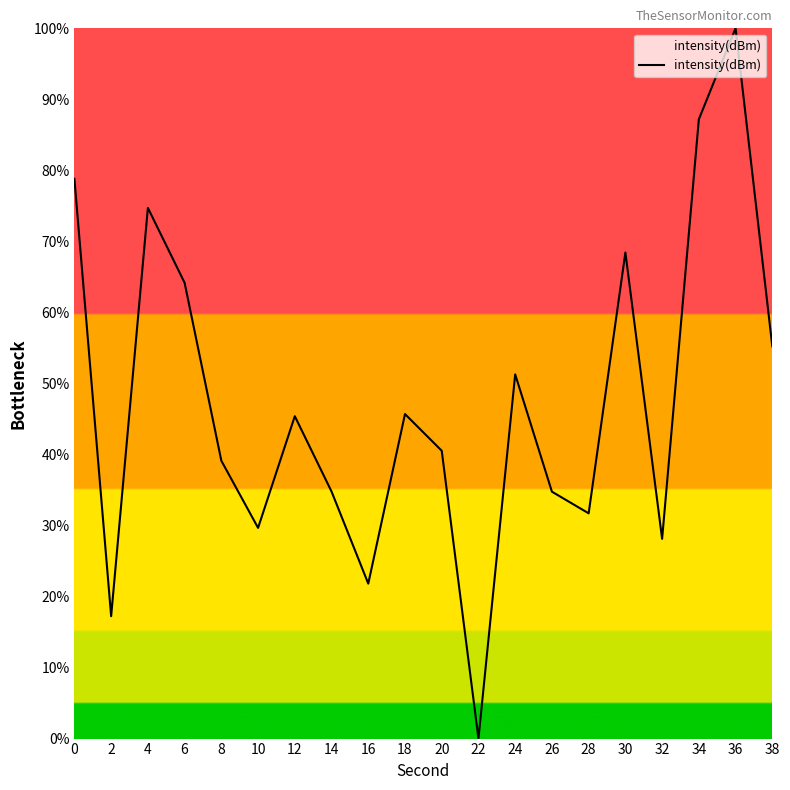

Which has a higher value, 26 or 2?

26